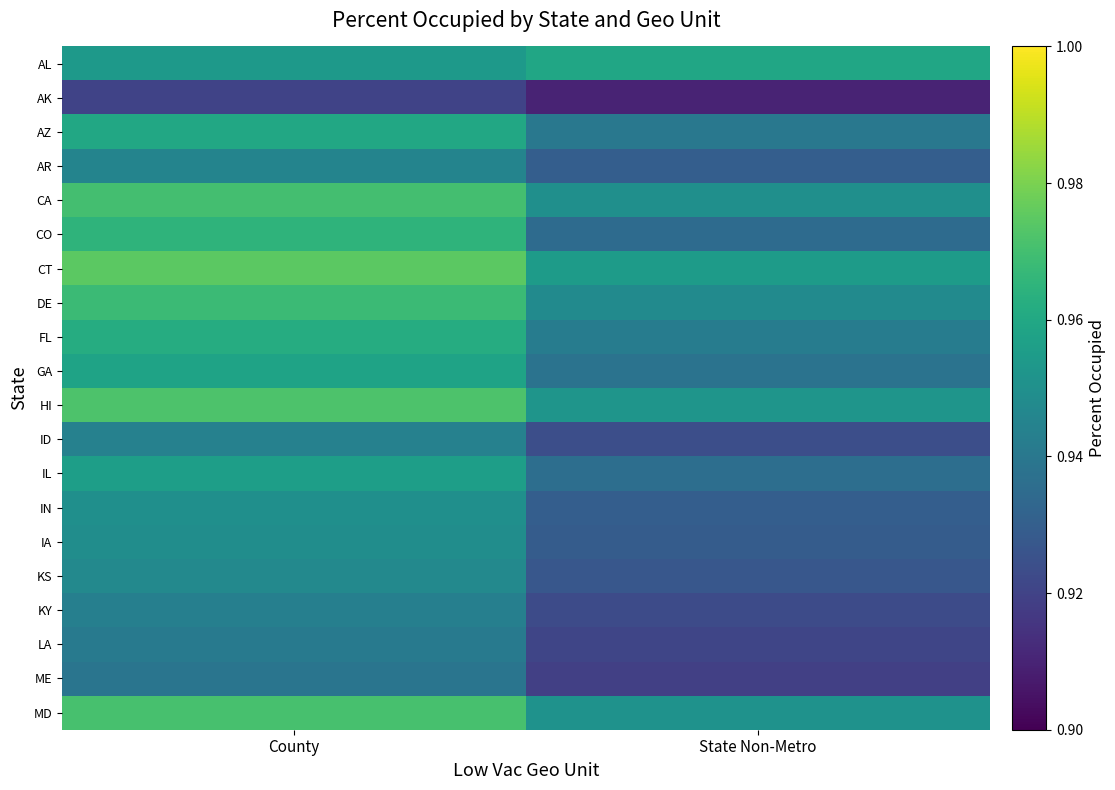

Reading left to right, list all the values displayed in this chart.

AL: County=1.0	State Non-Metro=1.0
AK: County=0.9	State Non-Metro=0.9
AZ: County=1.0	State Non-Metro=0.9
AR: County=0.9	State Non-Metro=0.9
CA: County=1.0	State Non-Metro=0.9
CO: County=1.0	State Non-Metro=0.9
CT: County=1.0	State Non-Metro=1.0
DE: County=1.0	State Non-Metro=0.9
FL: County=1.0	State Non-Metro=0.9
GA: County=1.0	State Non-Metro=0.9
HI: County=1.0	State Non-Metro=1.0
ID: County=0.9	State Non-Metro=0.9
IL: County=1.0	State Non-Metro=0.9
IN: County=0.9	State Non-Metro=0.9
IA: County=0.9	State Non-Metro=0.9
KS: County=0.9	State Non-Metro=0.9
KY: County=0.9	State Non-Metro=0.9
LA: County=0.9	State Non-Metro=0.9
ME: County=0.9	State Non-Metro=0.9
MD: County=1.0	State Non-Metro=1.0